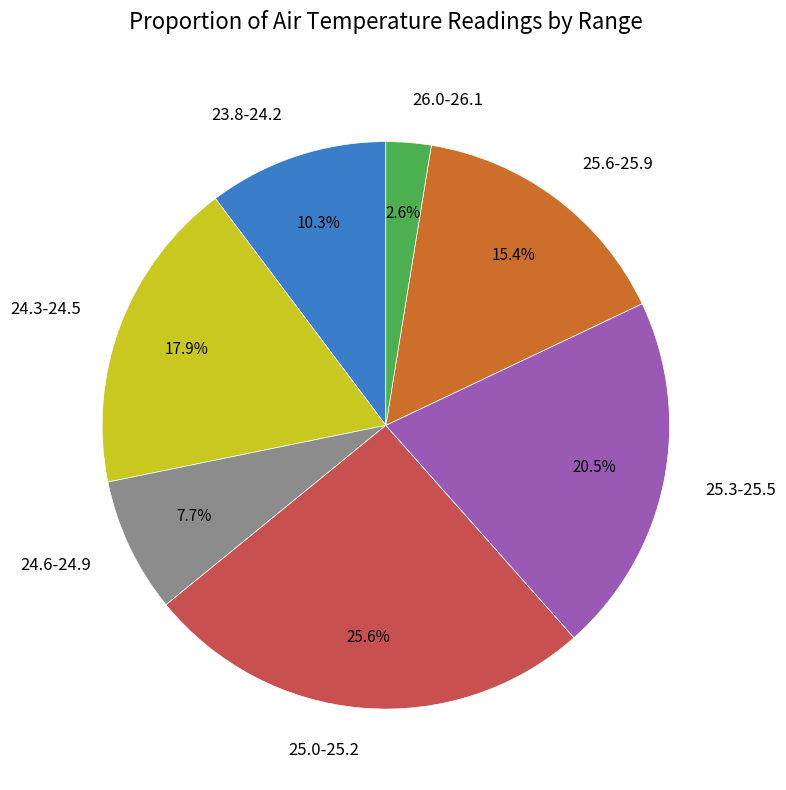

Rank the categories by value from lowest to highest.

26.0-26.1, 24.6-24.9, 23.8-24.2, 25.6-25.9, 24.3-24.5, 25.3-25.5, 25.0-25.2